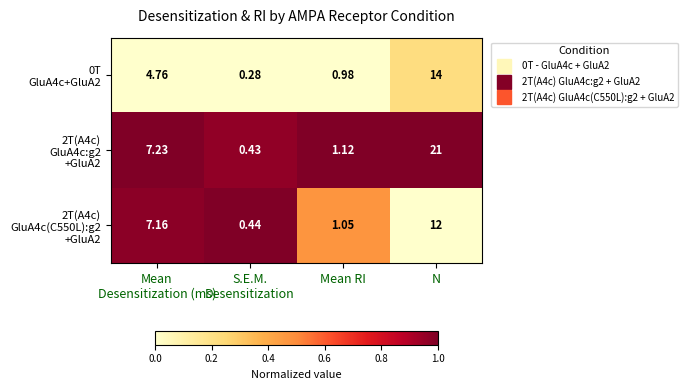

At which category does the chart reach its peak across all series?

N